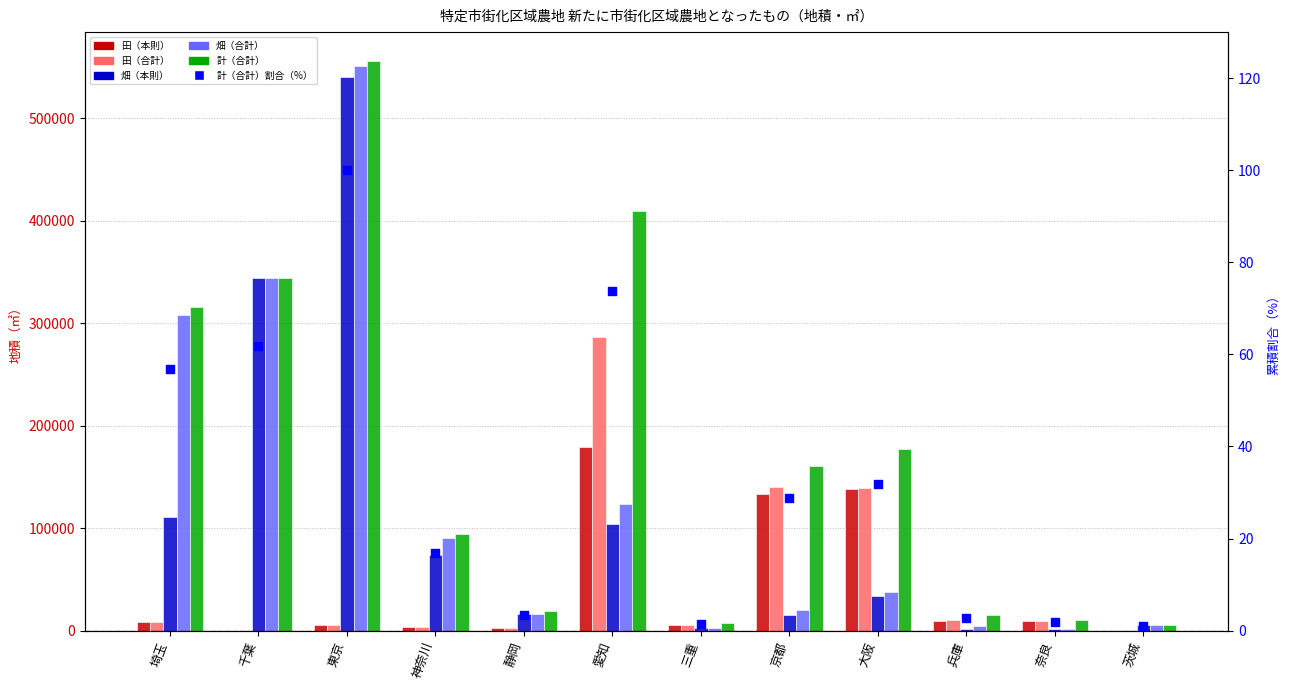

What is the total value across all series at 千葉?

1032421.9